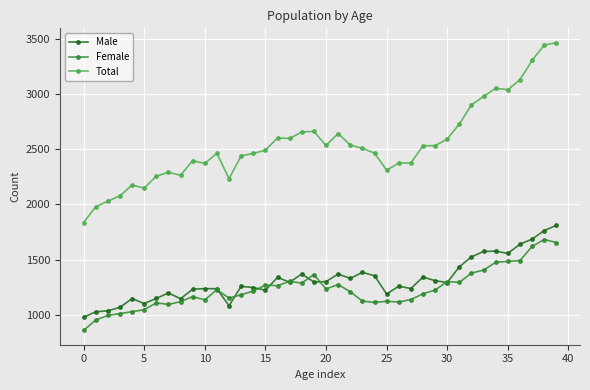

Which series has the largest total across all categories?

Total